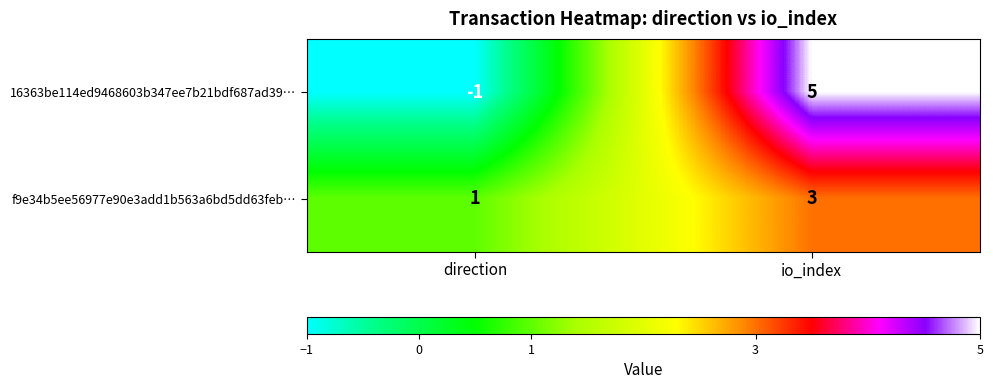

True or false: 16363be114ed9468603b347ee7b21bdf687ad39… has a value of 5 at io_index.

True